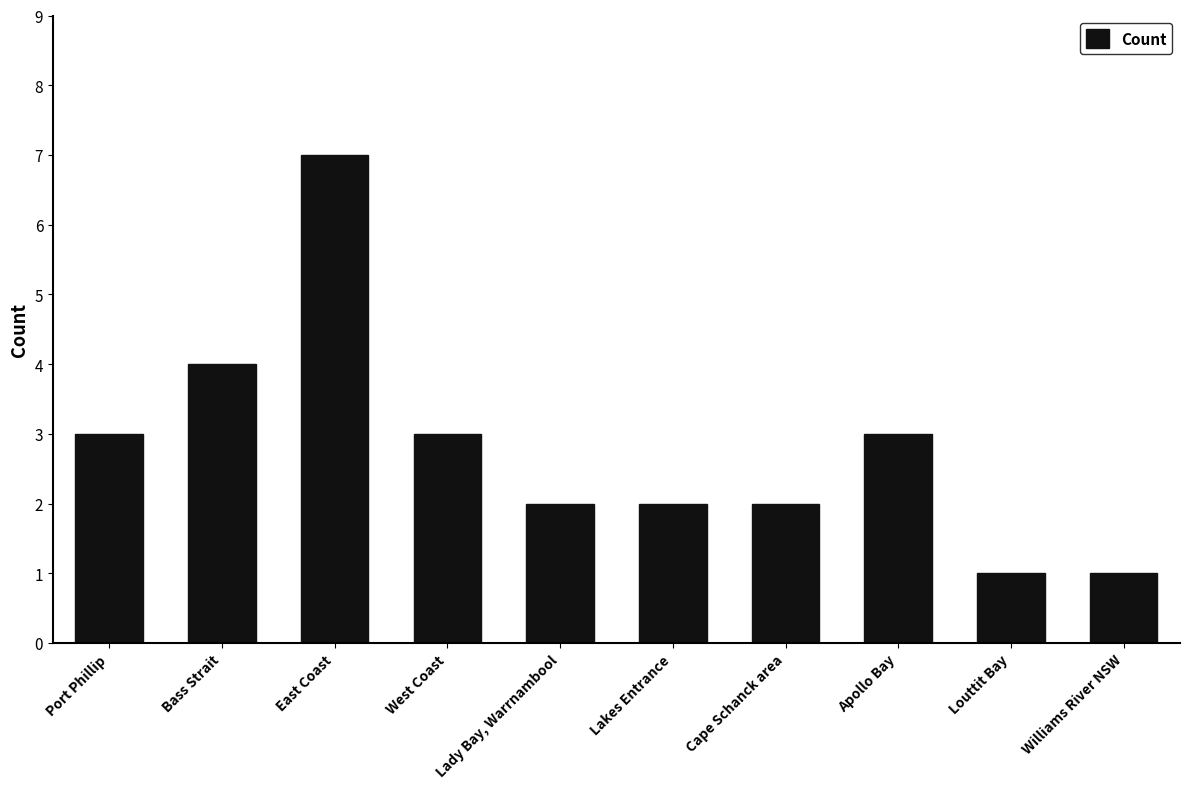

How many categories are shown in the chart?

10